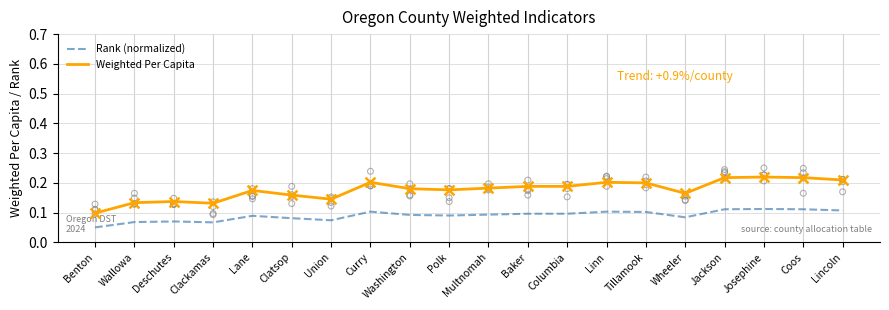

At how many categories does at least one series exceed 0?

20